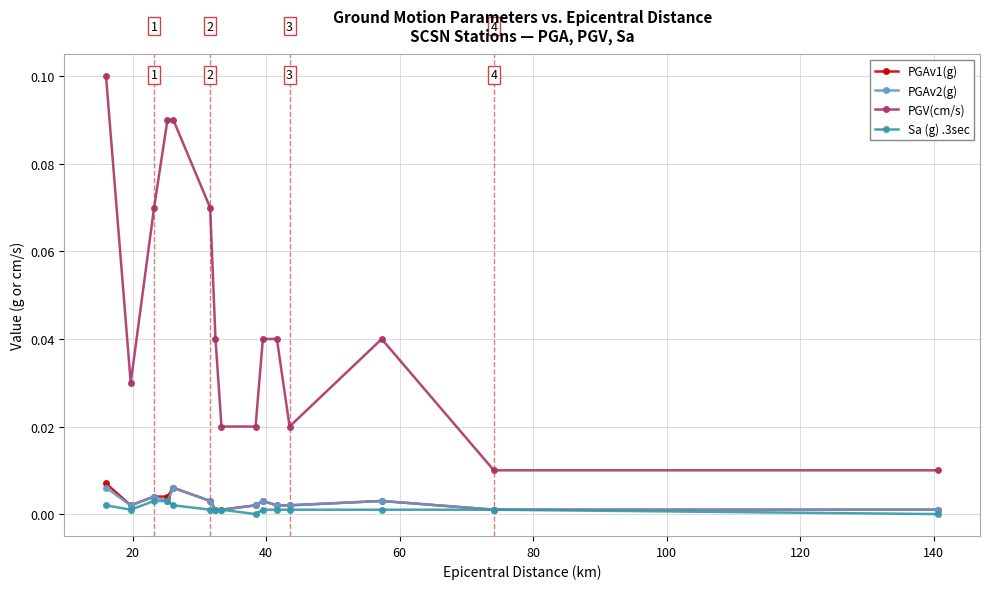

True or false: Sa (g) .3sec and PGV(cm/s) cross at least once.

False